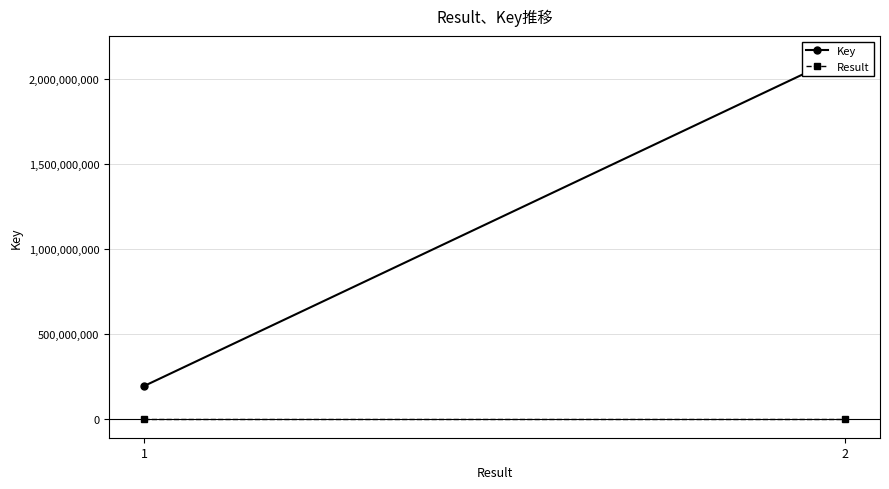

Which has a higher value, 1 or 2?

2